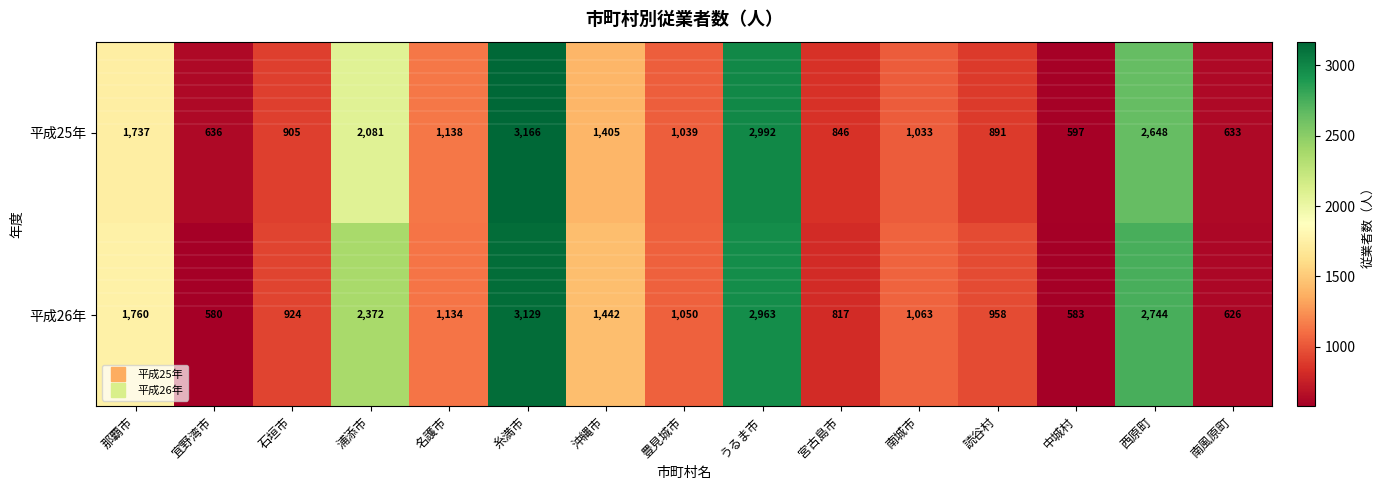

The value of 平成25年 at 浦添市 is 2081. True or false?

True